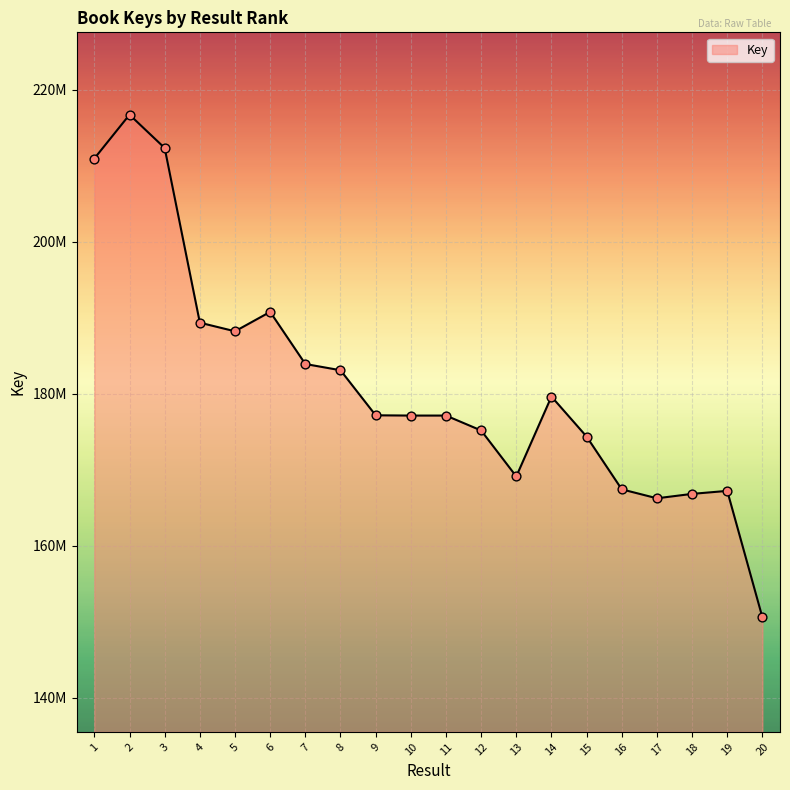

Between 14 and 8, which is larger?

8